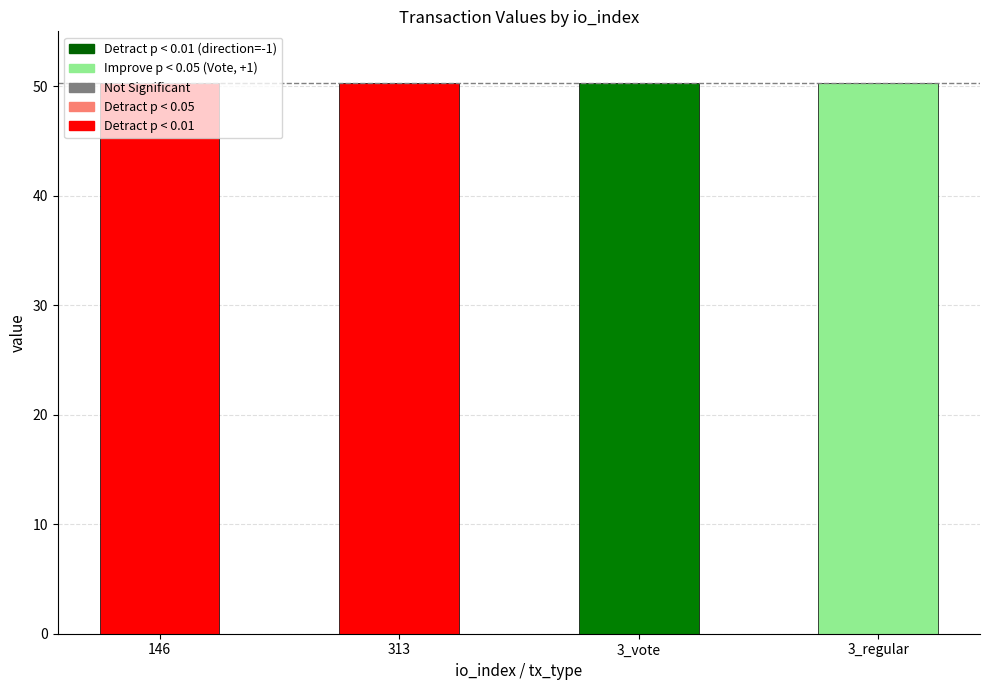

Does the chart contain stacked bars?

No